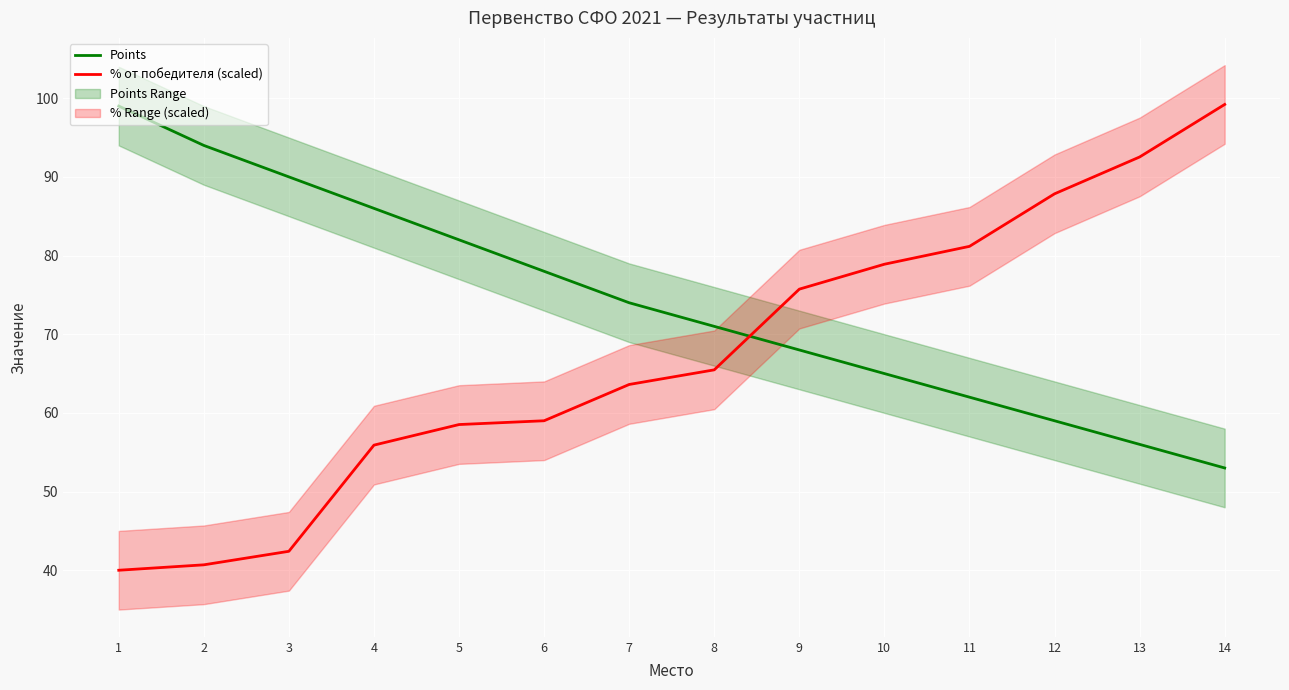

Is it true that Points equals 111.2 at 11?

False